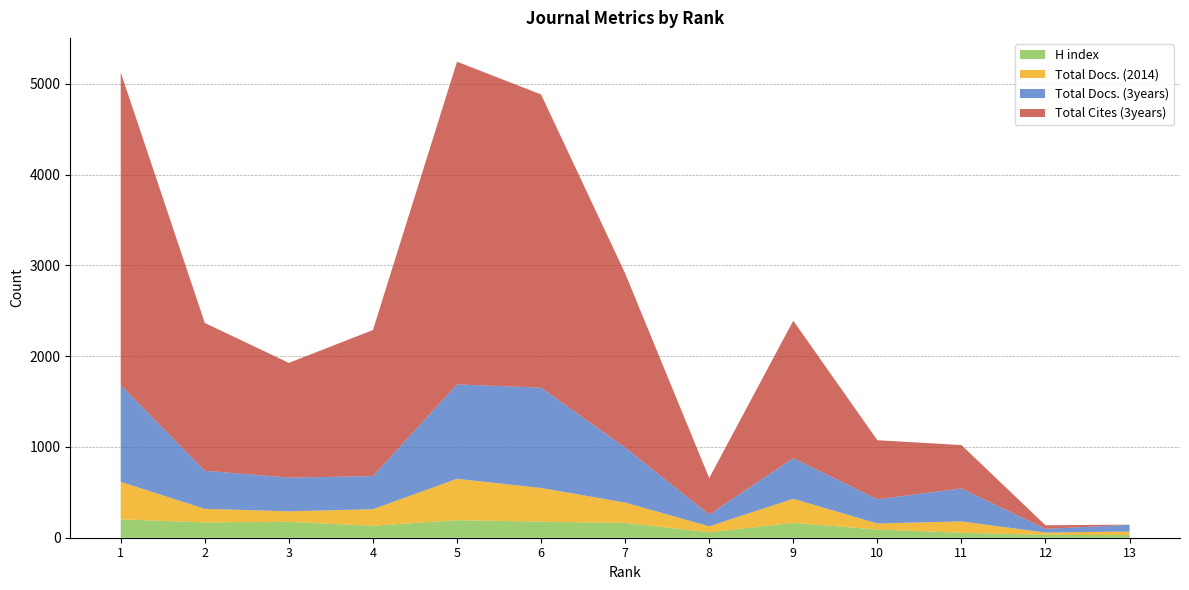

Reading right to left, extract all data points from this chart.

H index: 29	32	55	90	164	60	163	177	193	132	175	169	202
Total Docs. (2014): 40	25	125	67	265	66	224	371	456	182	116	149	414
Total Docs. (3years): 73	41	363	267	448	130	606	1105	1040	365	371	420	1066
Total Cites (3years): 2	39	478	650	1514	401	1919	3230	3555	1609	1264	1628	3444